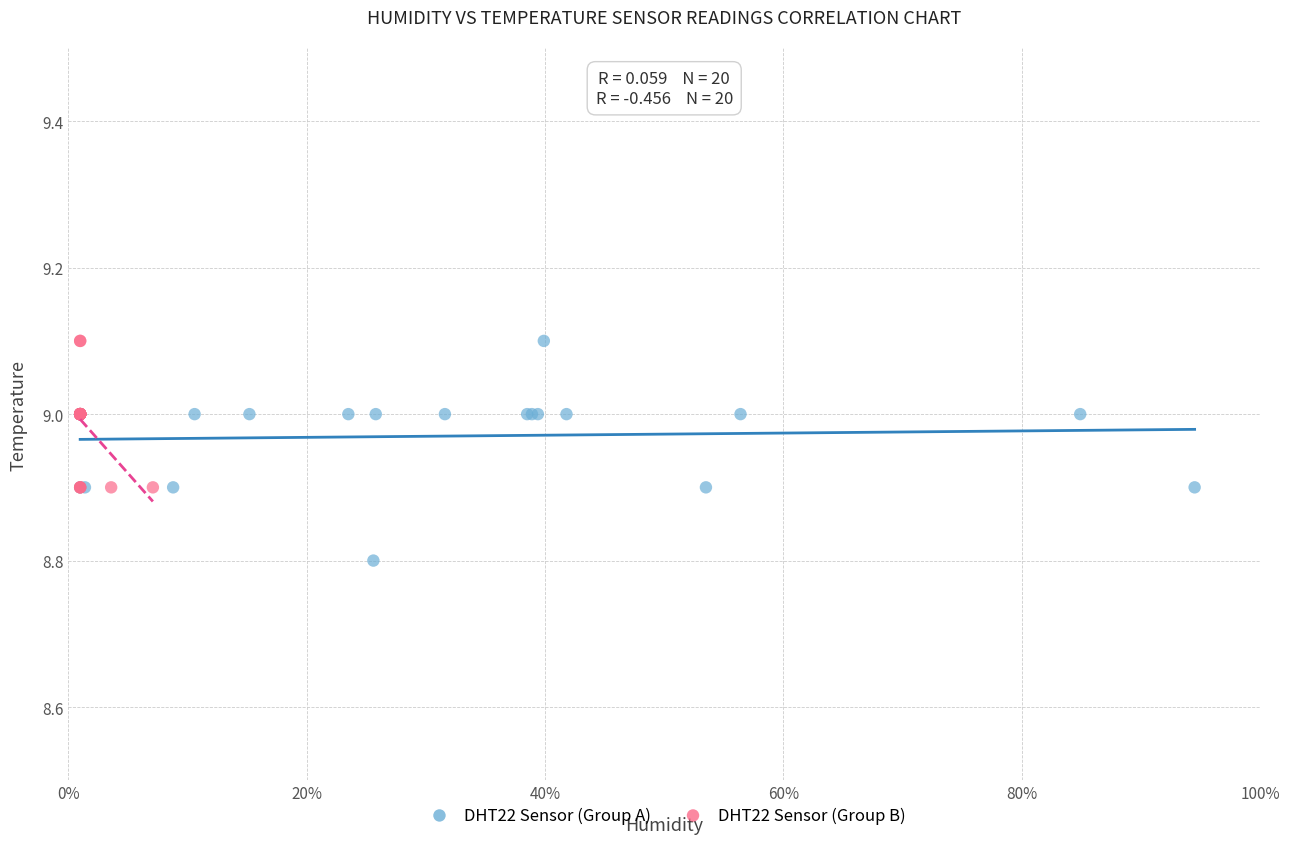

Which series has the largest Y range (max minus min)?

DHT22 Sensor (Group A)